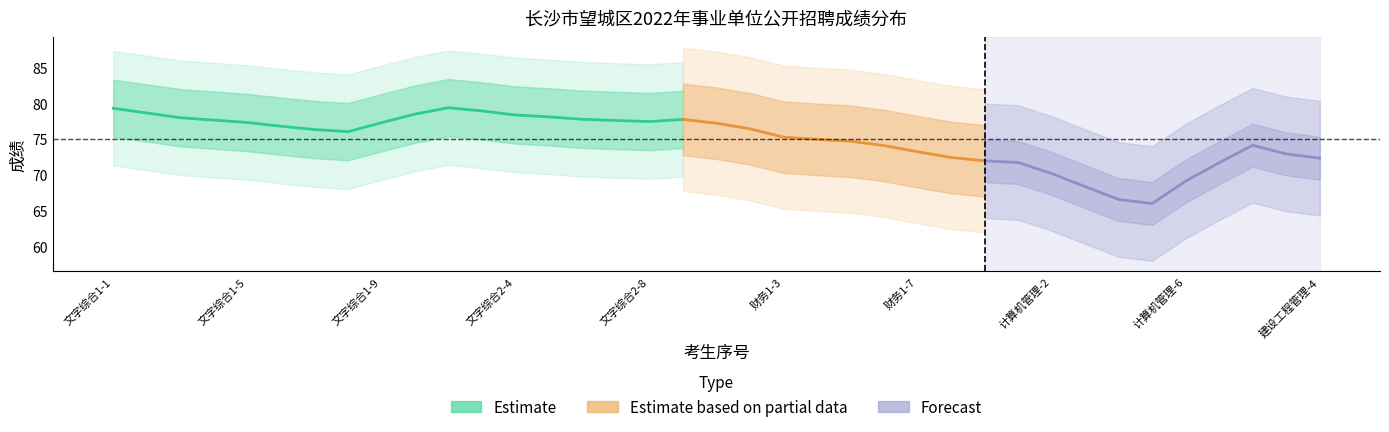

How many lines are shown in the chart?

3